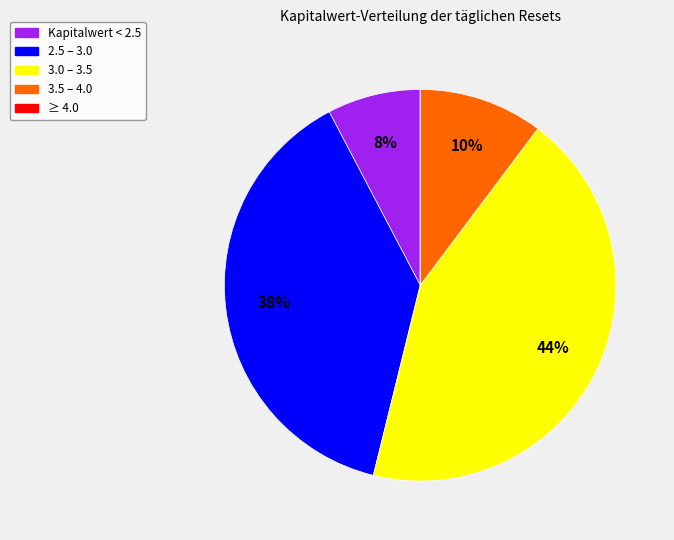

Does any single category account for the majority?

No